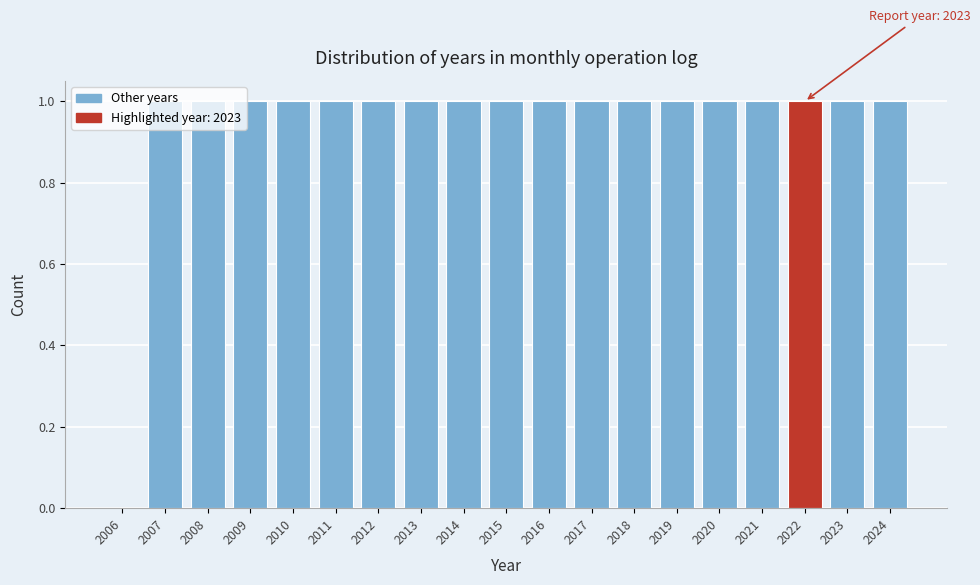

What is the sum of all values?

18